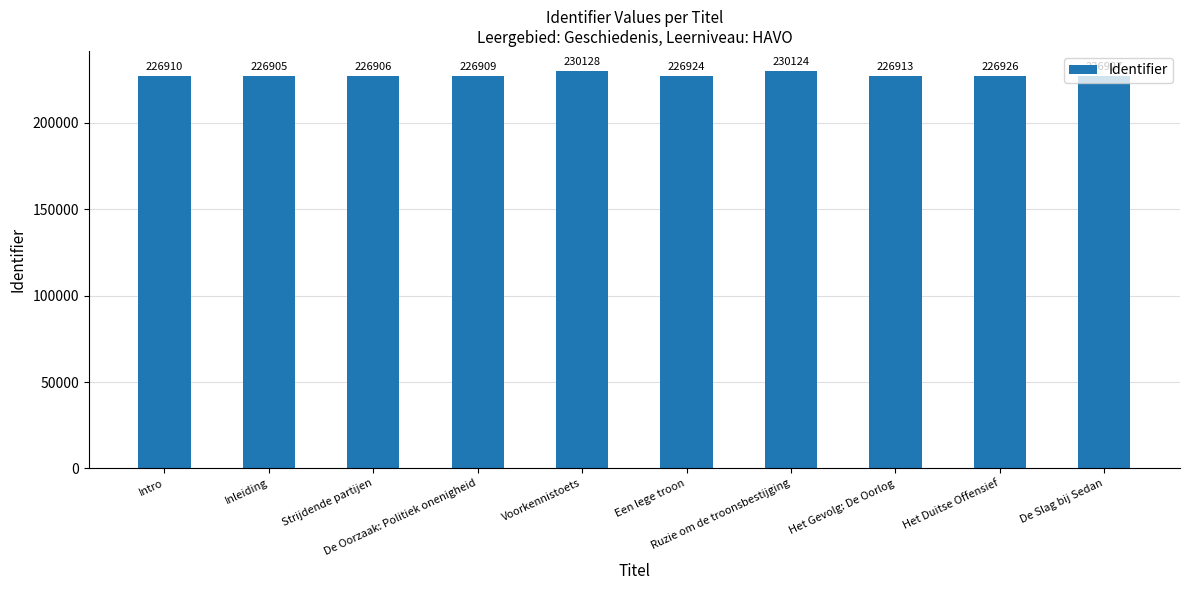

Does the chart contain any negative values?

No